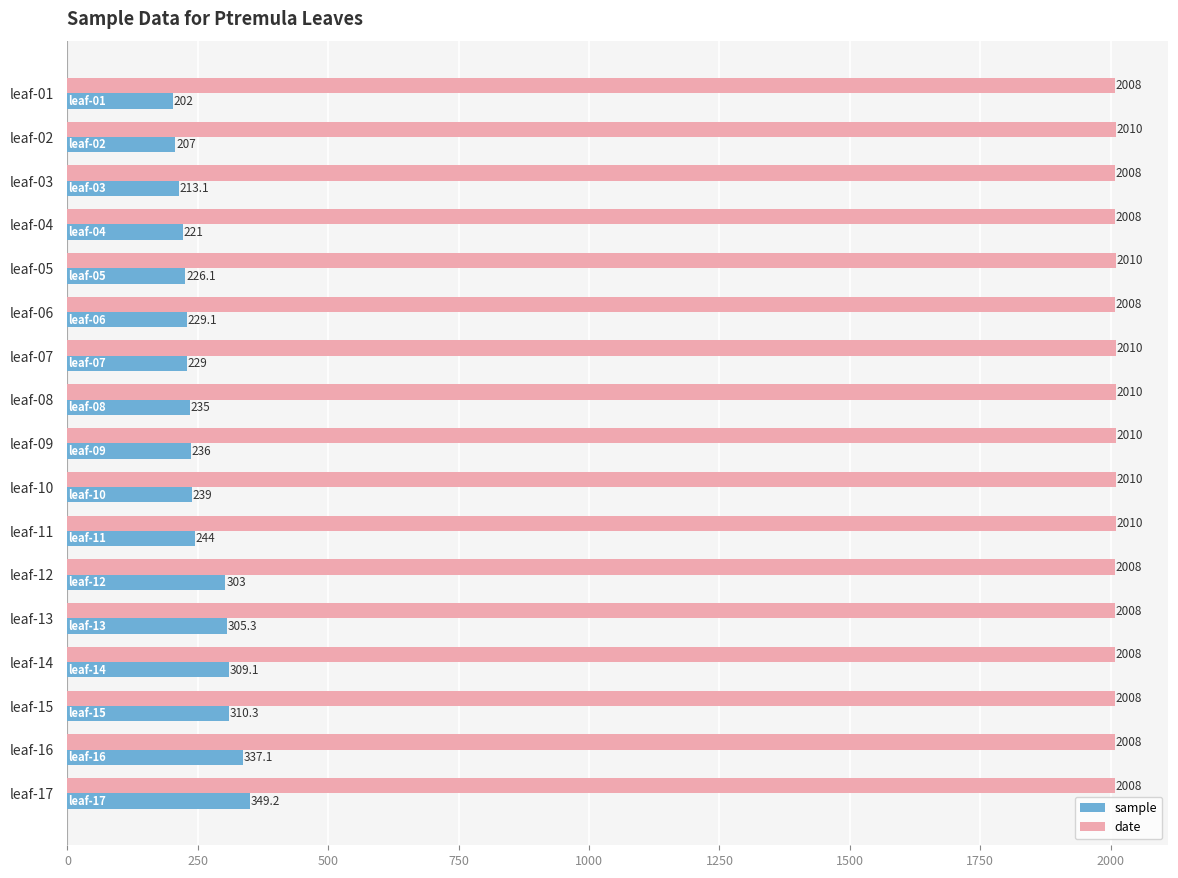

The value of date at leaf-04 is 541.2. True or false?

False